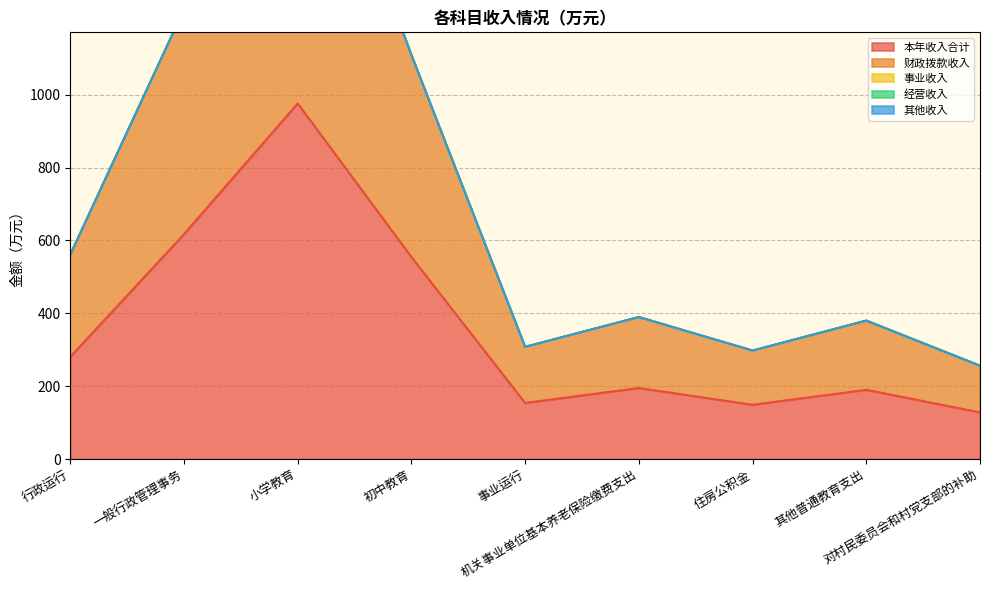

At which category is the sum across all series the highest?

小学教育